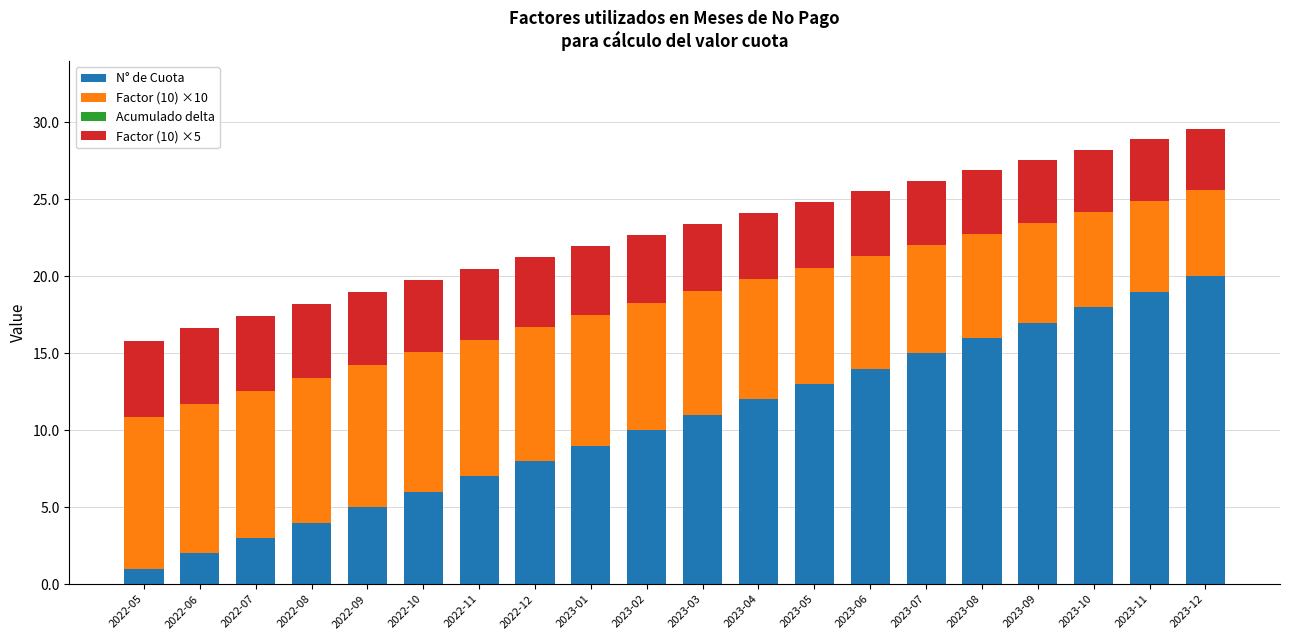

How many values in the Factor (10) ×5 series exceed 4?

18